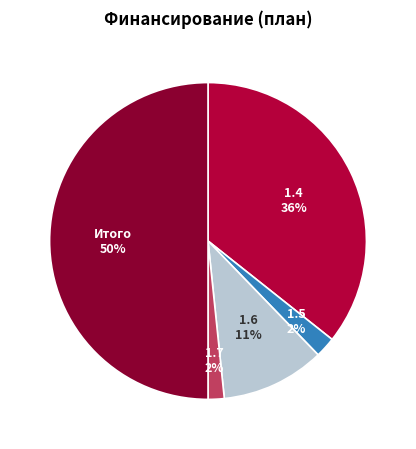

To the nearest percent, what is the difference between the largest and smallest slice percentages?

48%